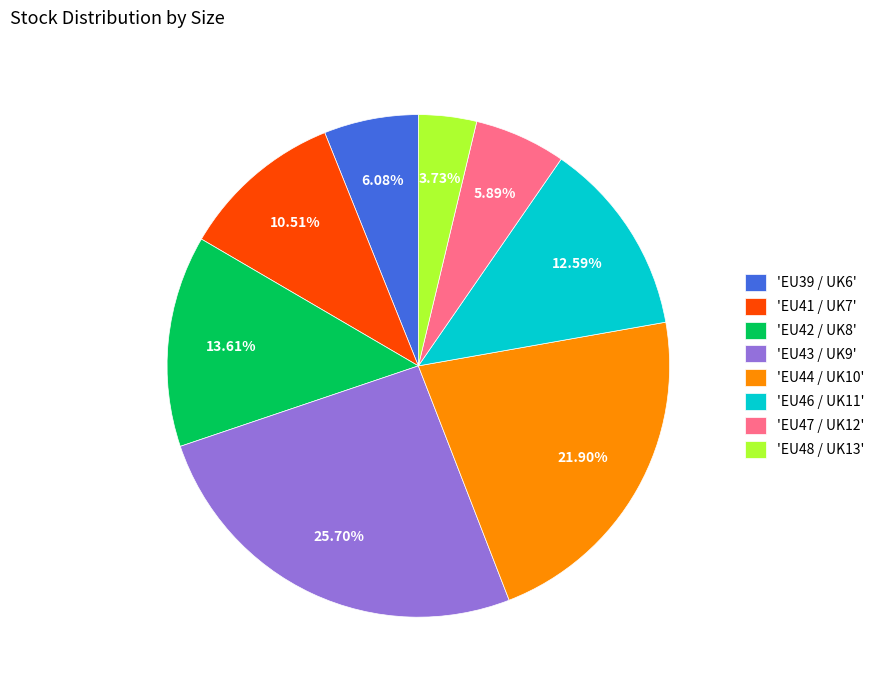

To the nearest percent, what is the average slice percentage?

12%